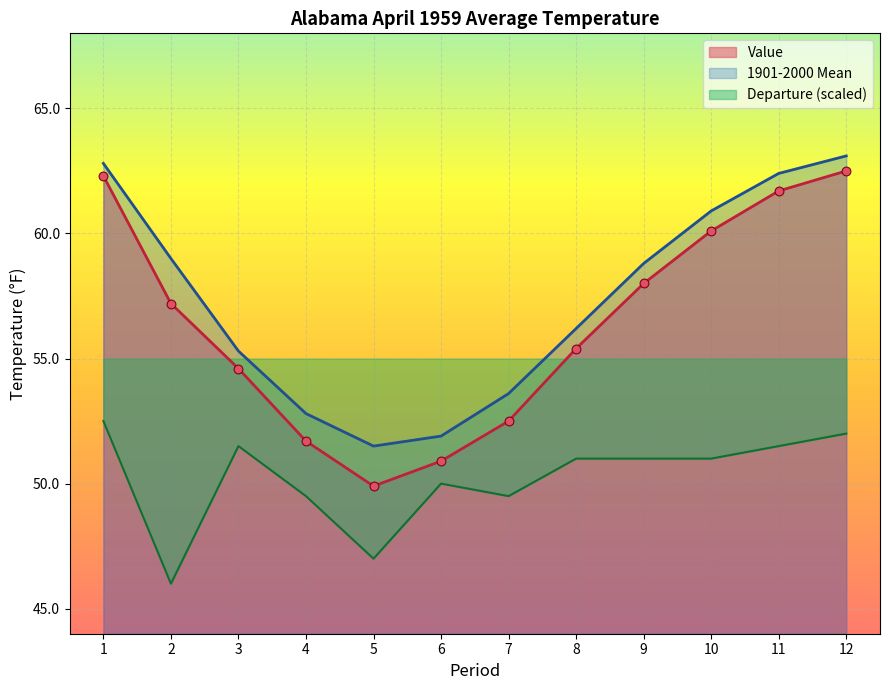

At how many categories does at least one series exceed 63?

1